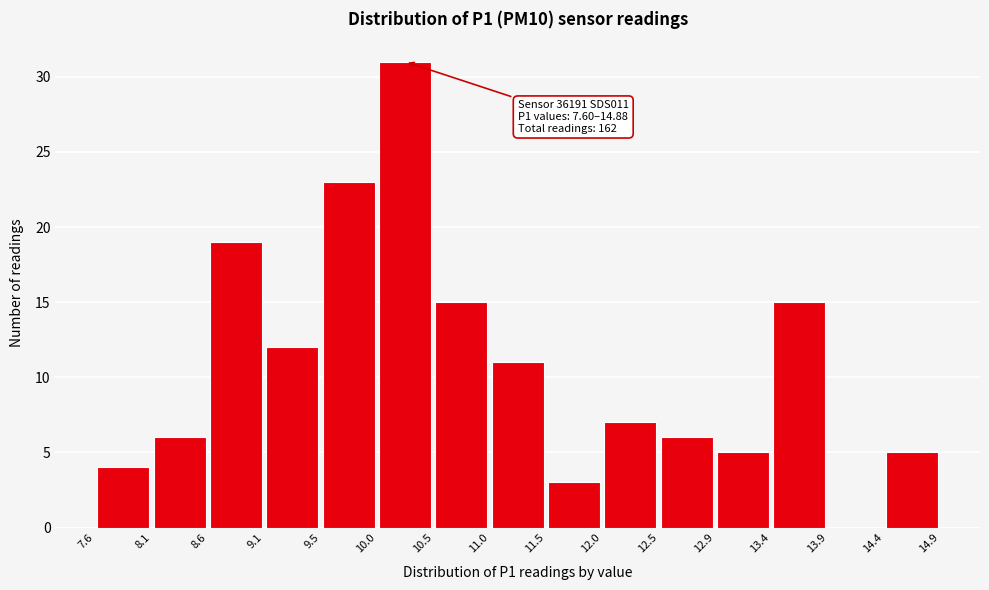

Over which range of the x-axis is the bar tallest?

10.0 to 10.5